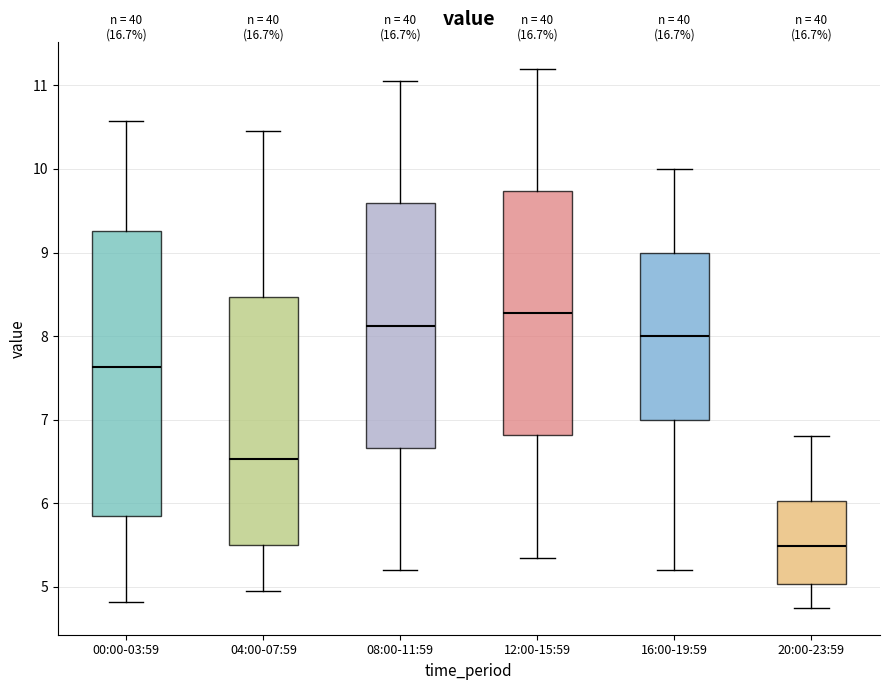

Which box has the lowest median line?

20:00-23:59